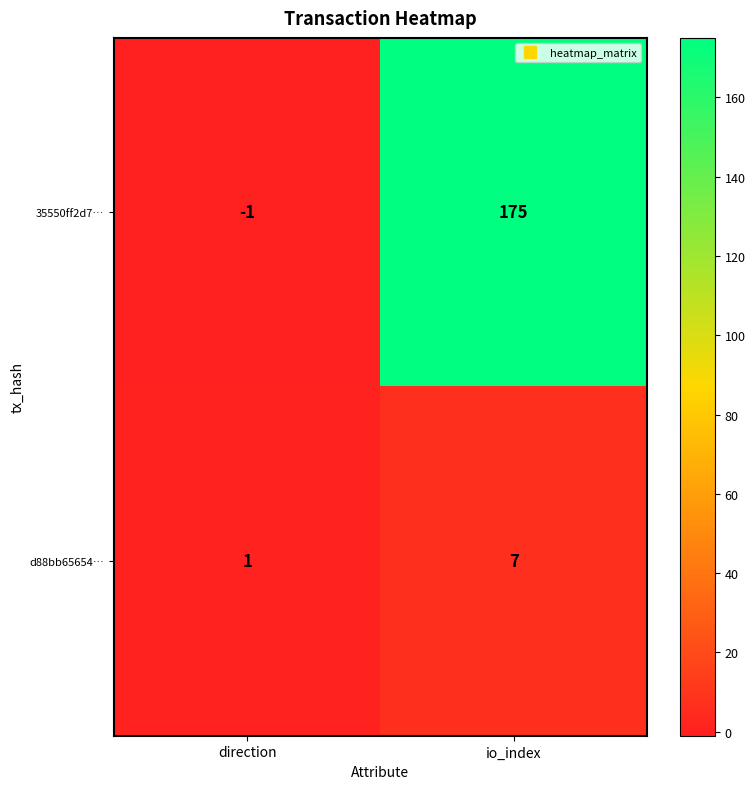

The d88bb65654… series shows 7 at io_index. True or false?

True